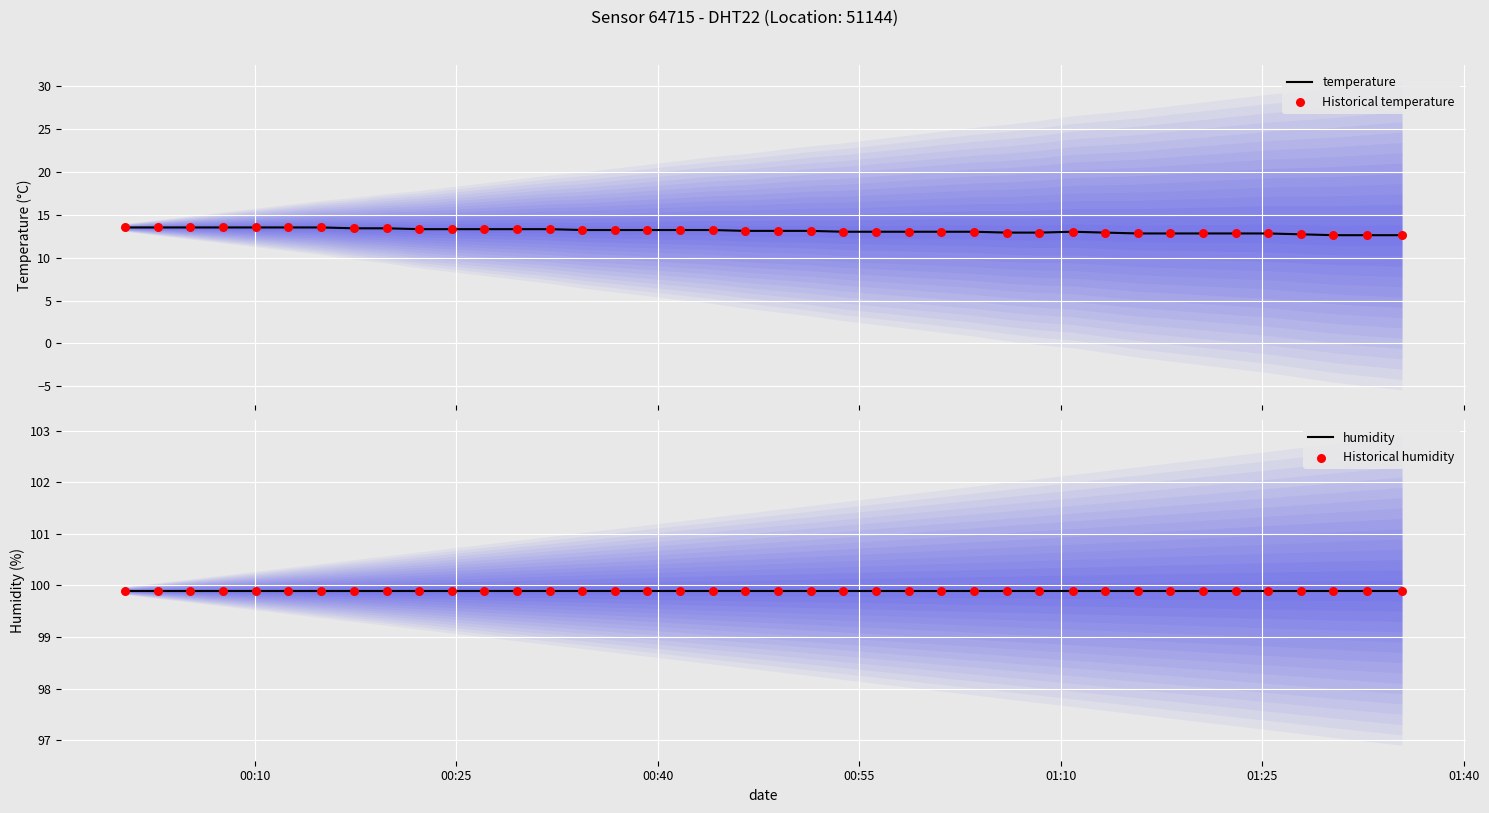

Which series has the largest Y range (max minus min)?

temperature